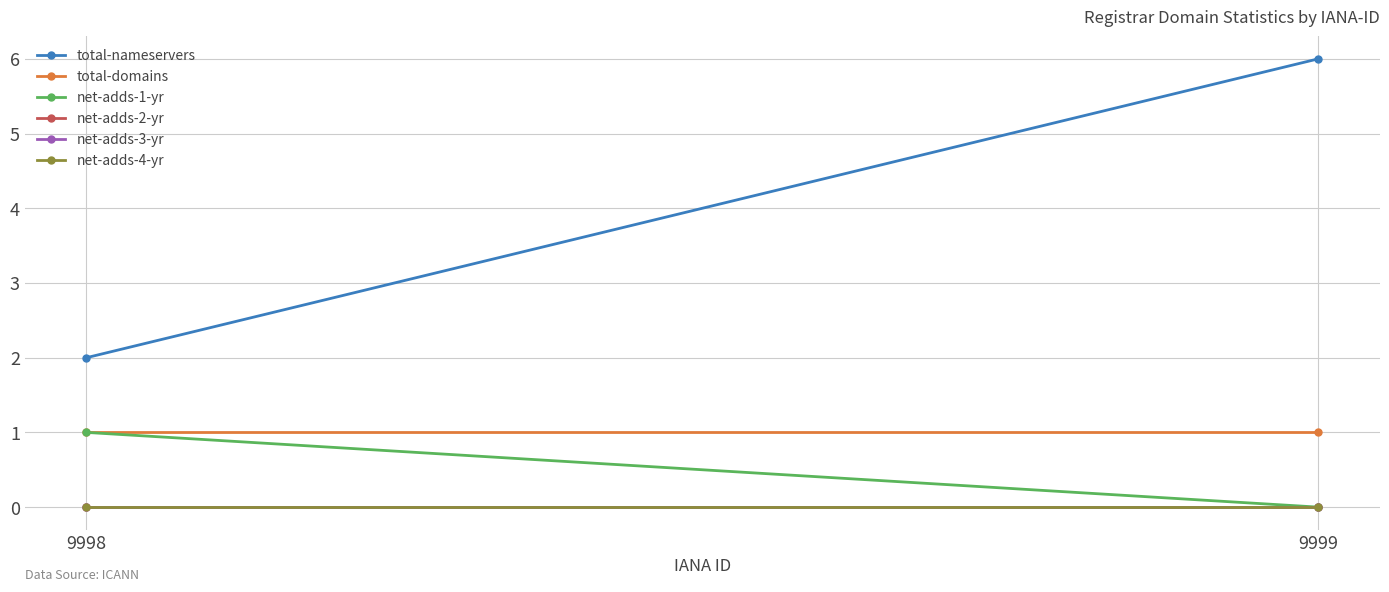

At which category is the sum across all series the highest?

9999